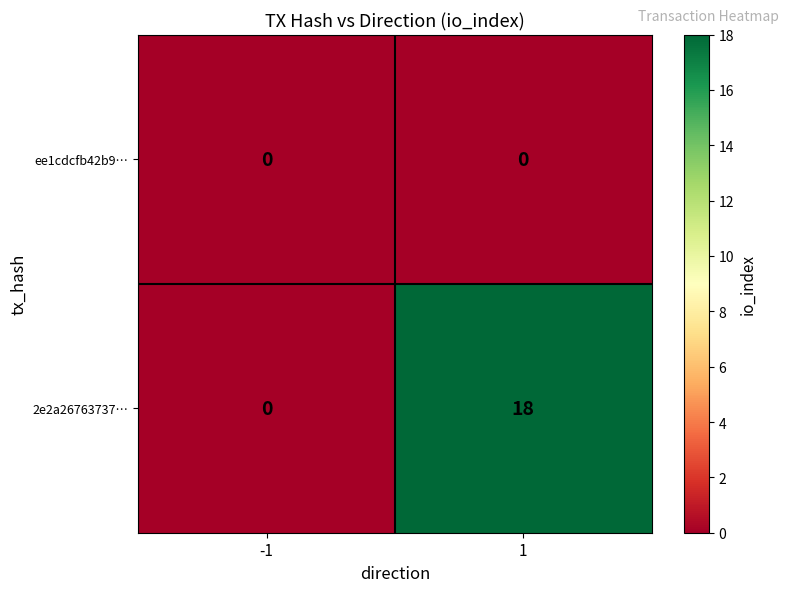

Reading left to right, list all the values displayed in this chart.

ee1cdcfb42b9…: -1=0	1=0
2e2a26763737…: -1=0	1=18